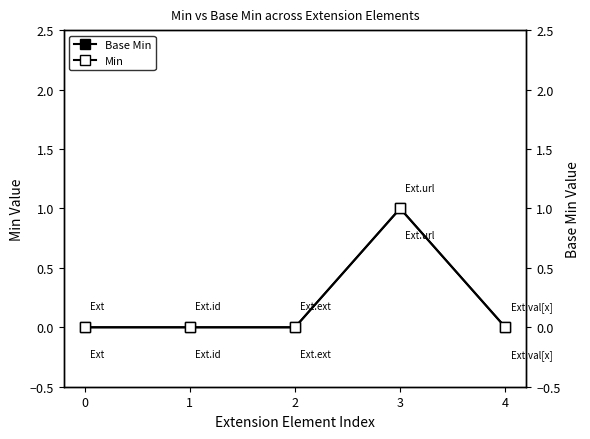

At which category is the sum across all series the highest?

3